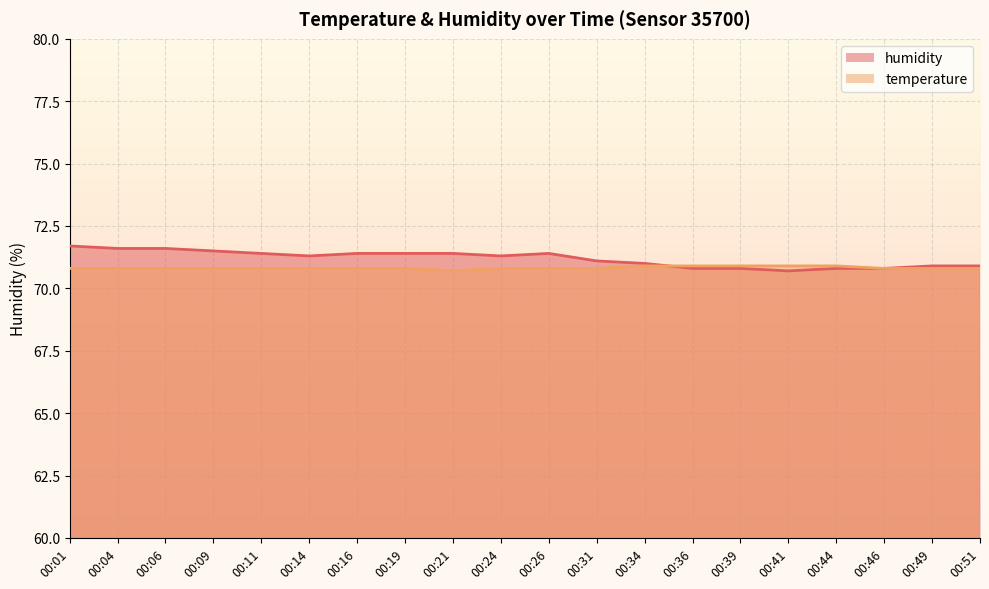

Is the value of temperature at 00:19 greater than the value of humidity at 00:24?

No